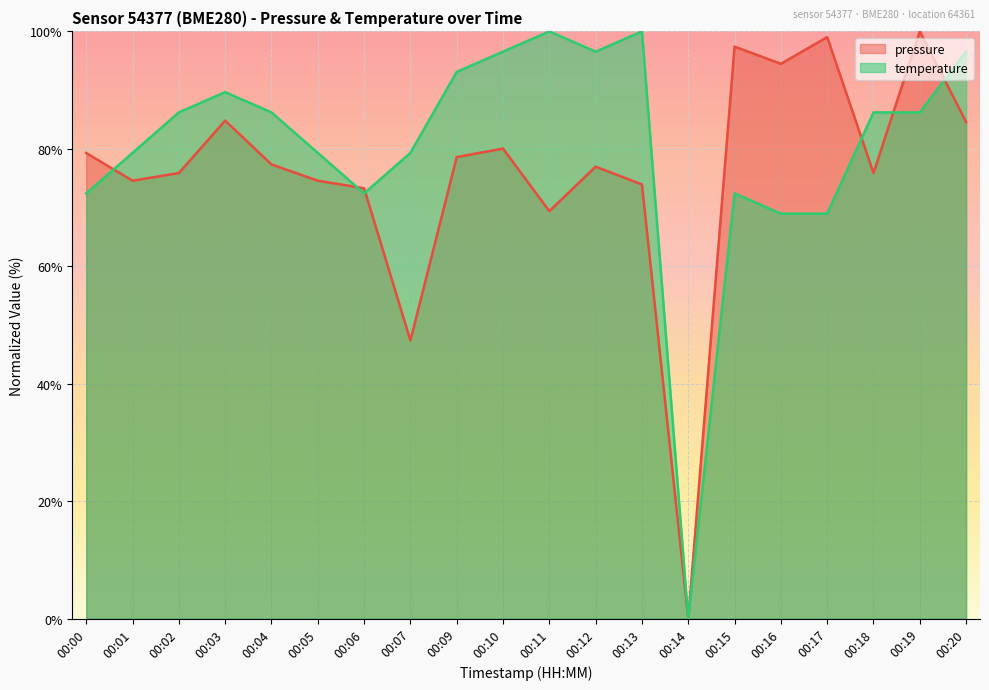

Which has a higher value, 00:10 or 00:02?

00:10